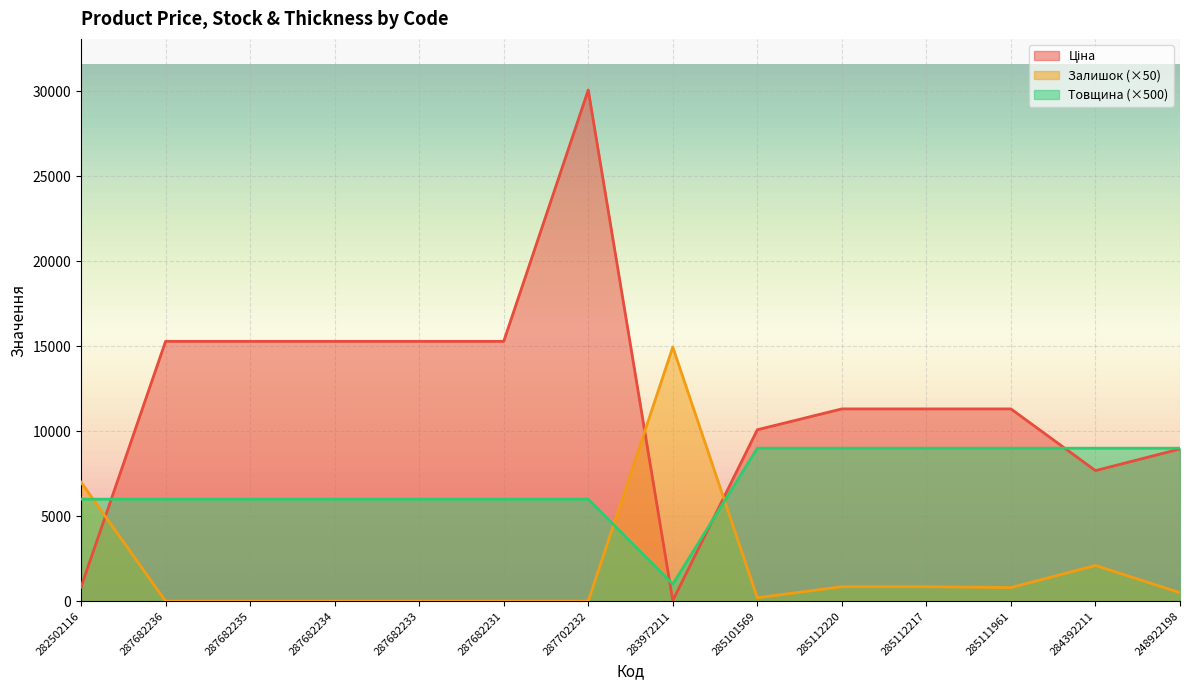

Where is the first local maximum for Залишок?

283972211